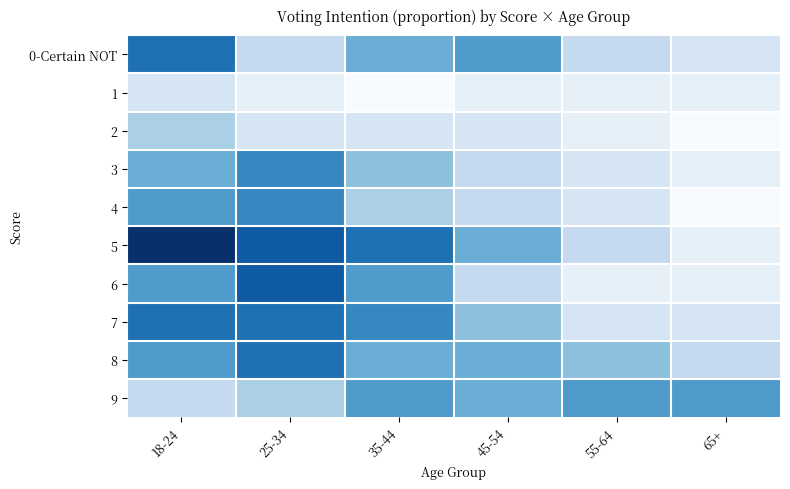

How many data points does each series have?

6